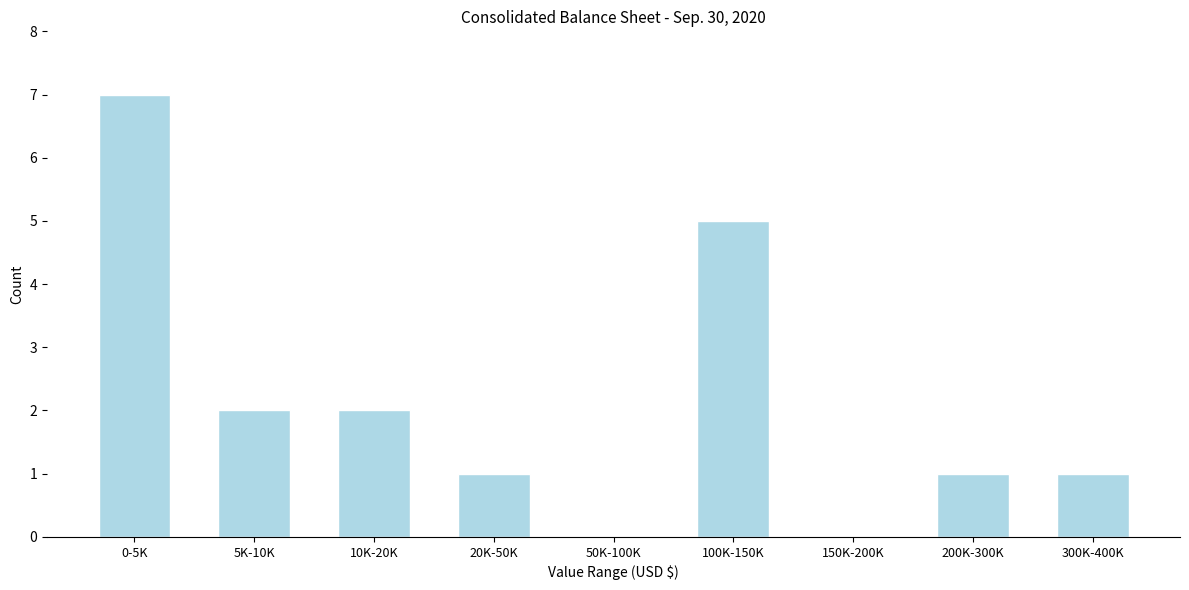

Reading left to right, list all the values displayed in this chart.

0-5K=7	5K-10K=2	10K-20K=2	20K-50K=1	50K-100K=0	100K-150K=5	150K-200K=0	200K-300K=1	300K-400K=1